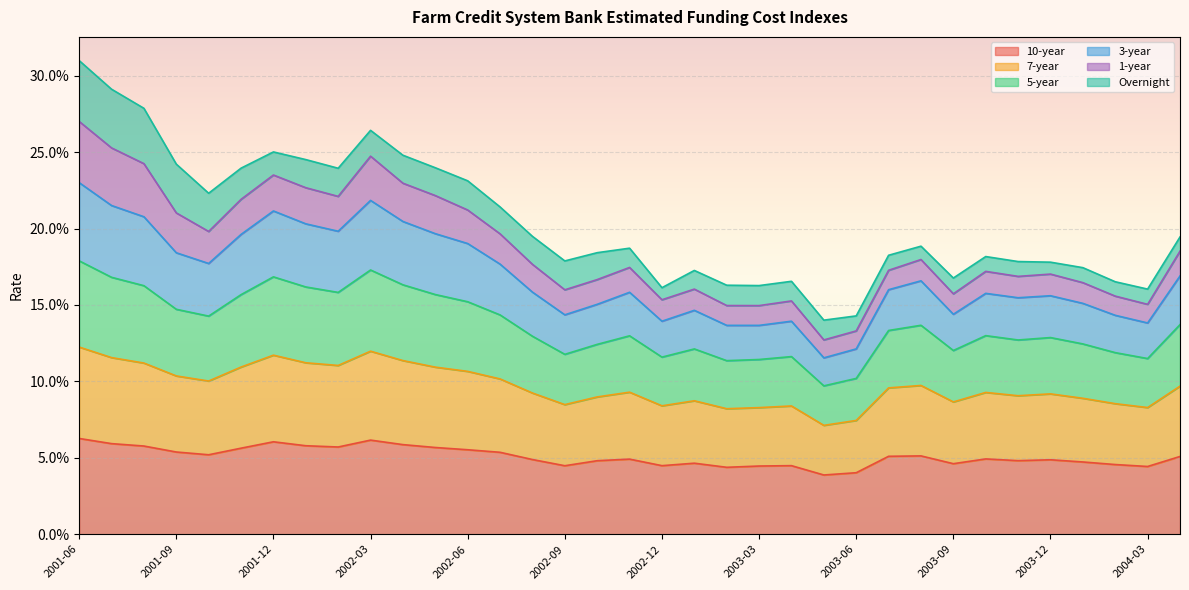

What is the label of the 6th point from the right?

2003-11